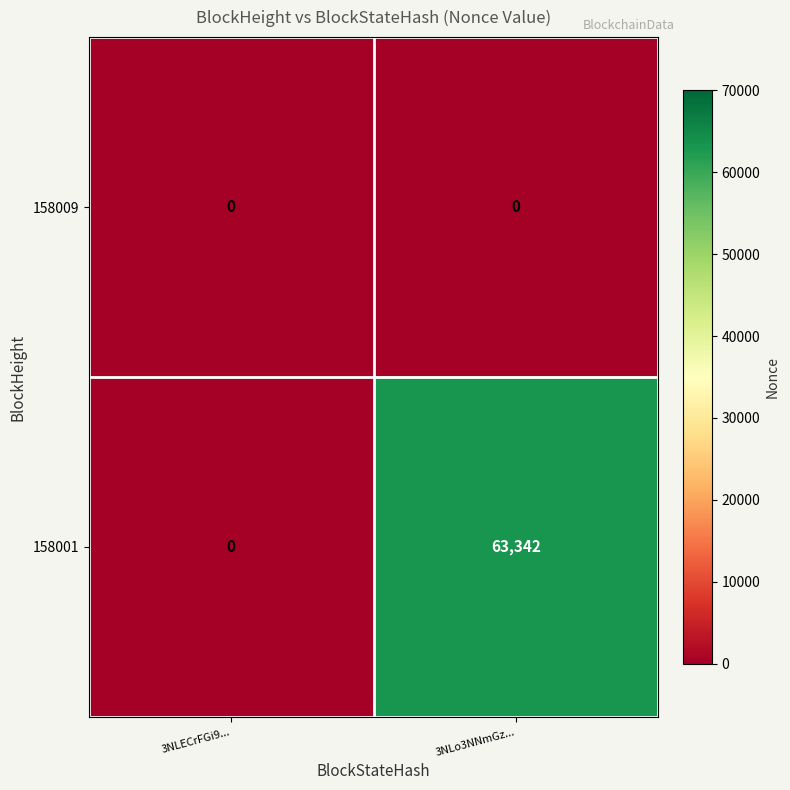

What is the highest value of the 158001 series?

63342